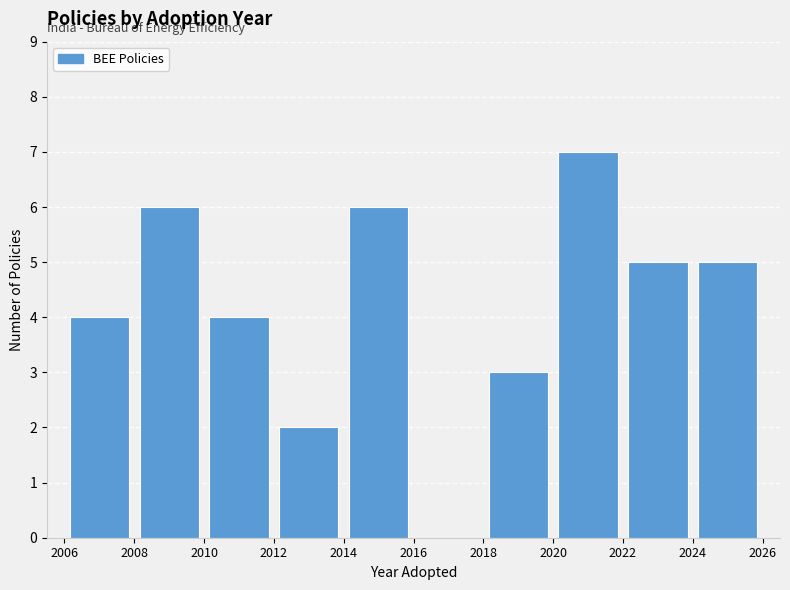

Reading left to right, list every bar in this chart as the range it spans on the x-axis followed by its height. The values are not printed on the chart, so give them approximately, as read against the axis.

2006 to 2008: 4
2008 to 2010: 6
2010 to 2012: 4
2012 to 2014: 2
2014 to 2016: 6
2016 to 2018: 0
2018 to 2020: 3
2020 to 2022: 7
2022 to 2024: 5
2024 to 2026: 5